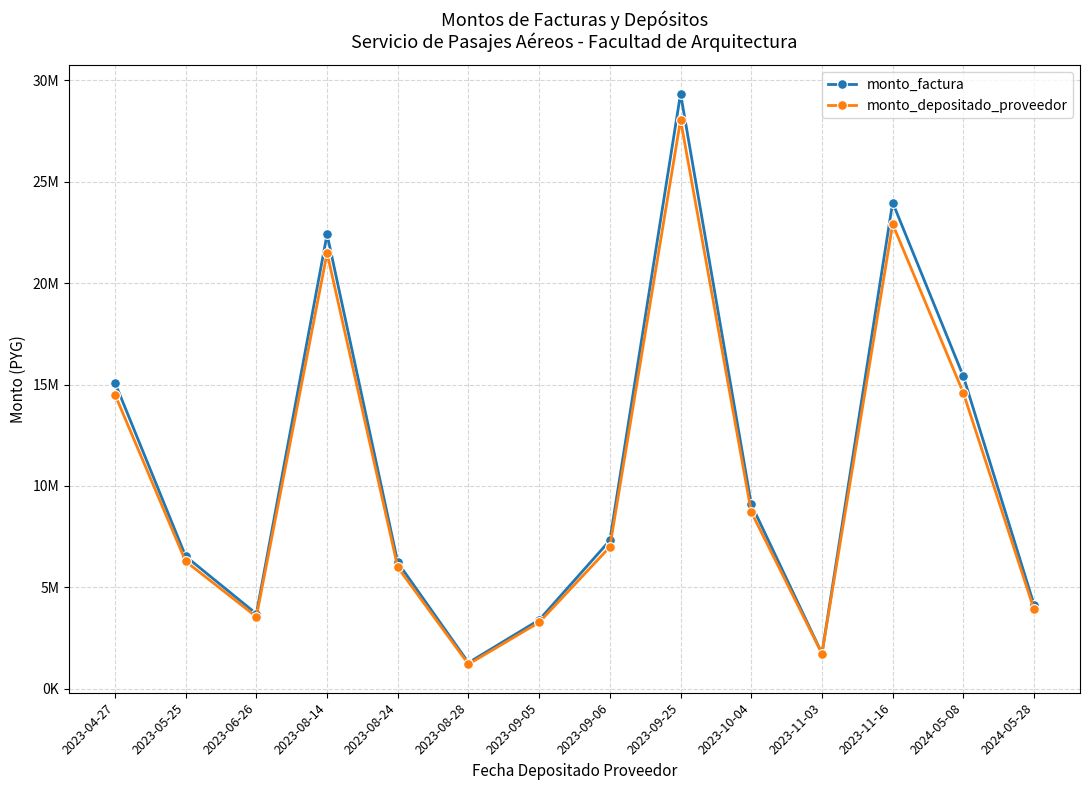

At which label does monto_depositado_proveedor reach its peak?

2023-09-25